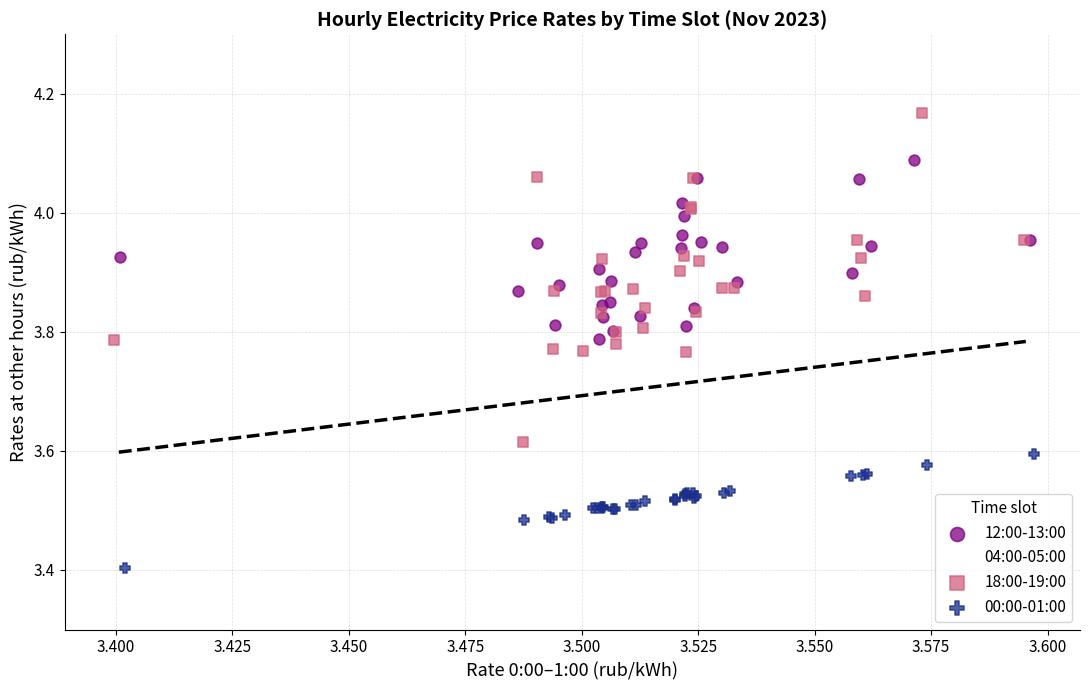

Which series reaches the maximum Y coordinate?

18:00-19:00